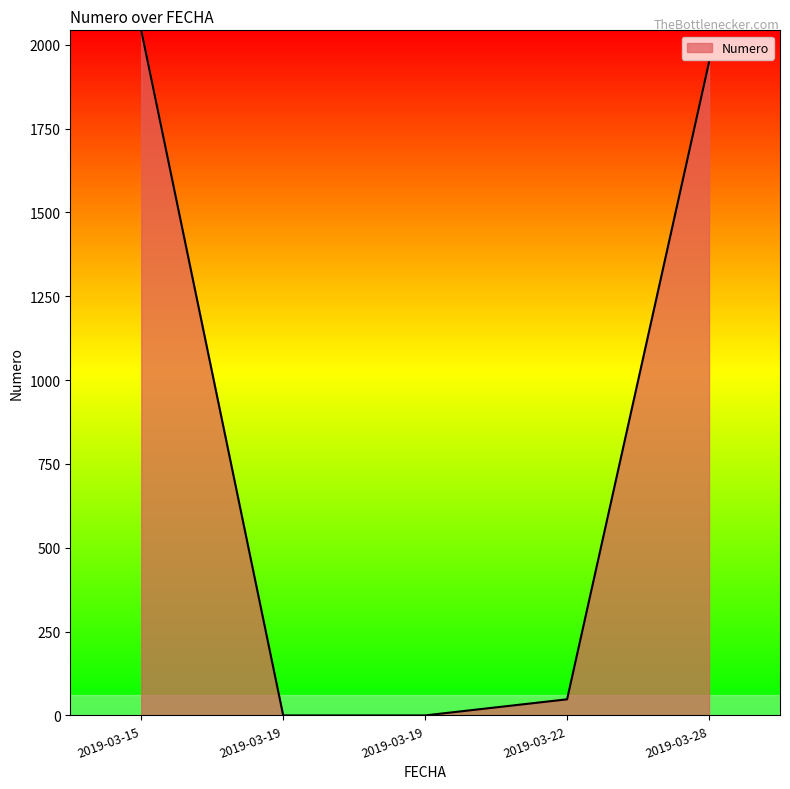

The chart shows a value of 0 at 2019-03-19. True or false?

True